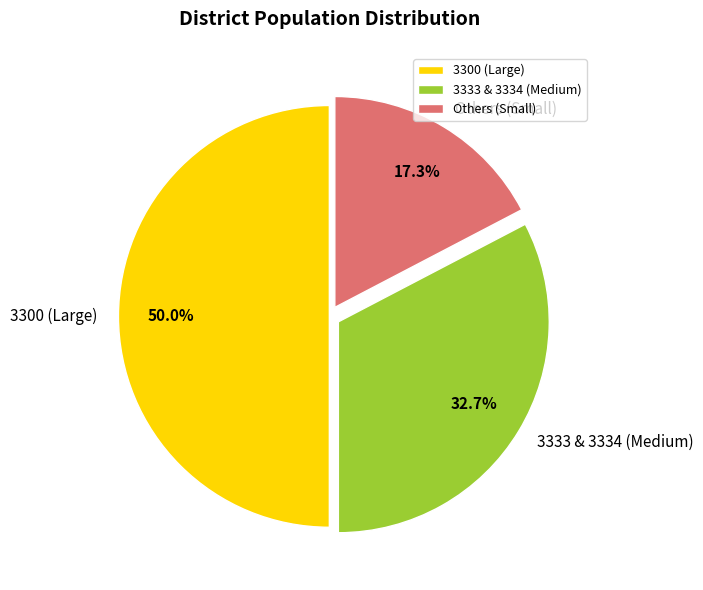

How much of the chart is everything except 3333 & 3334 (Medium)?

67.3%